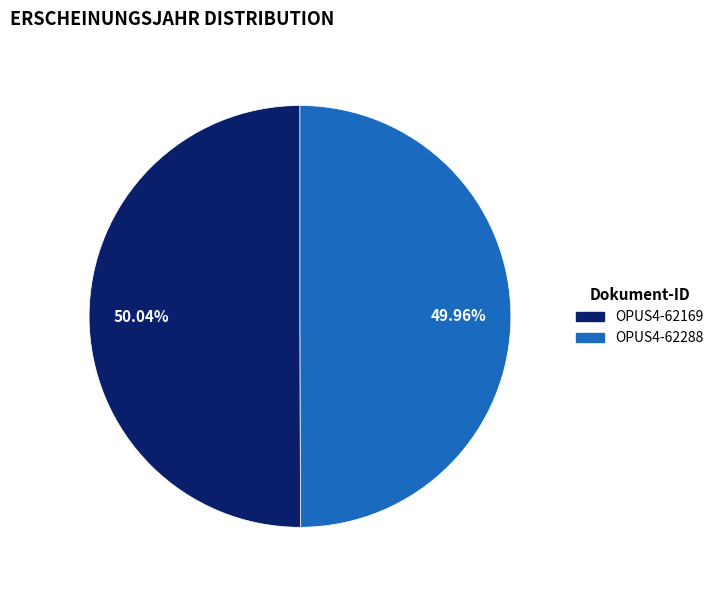

Do OPUS4-62169 and OPUS4-62288 together represent more than half of the pie?

Yes